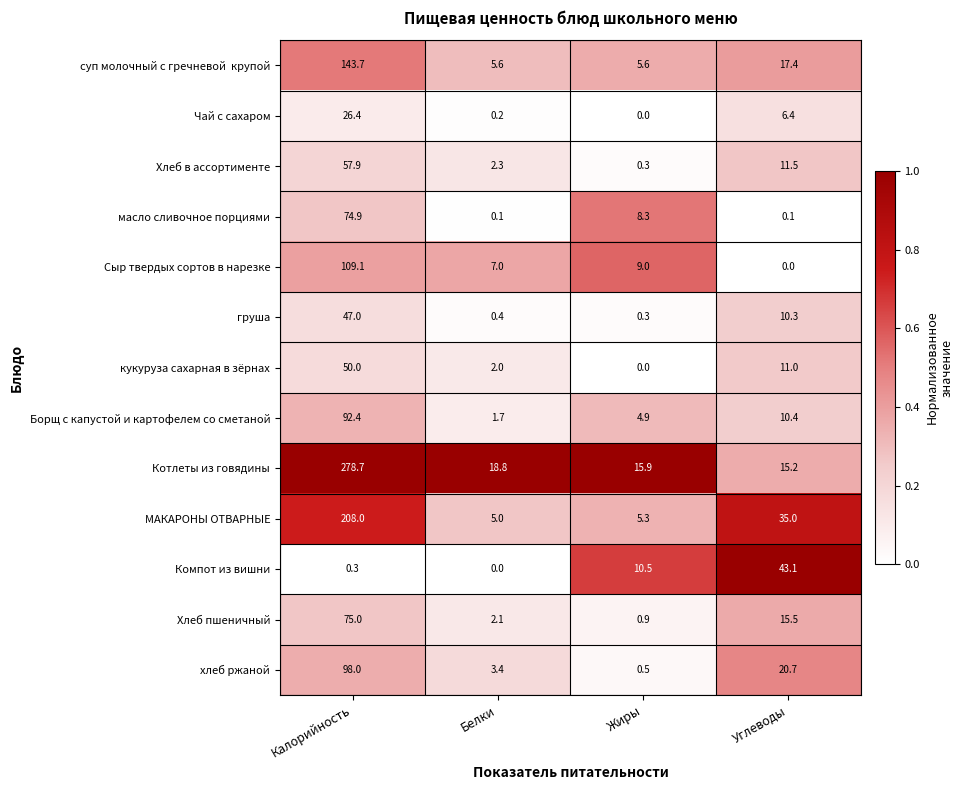

What is the average value of the Хлеб пшеничный series?

23.4